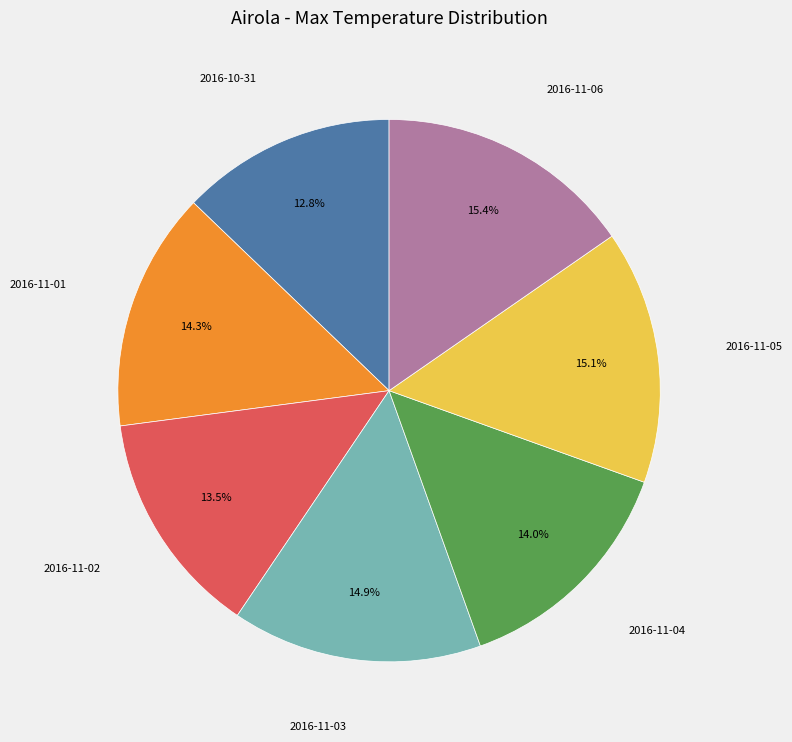

Is there a majority slice in this chart?

No